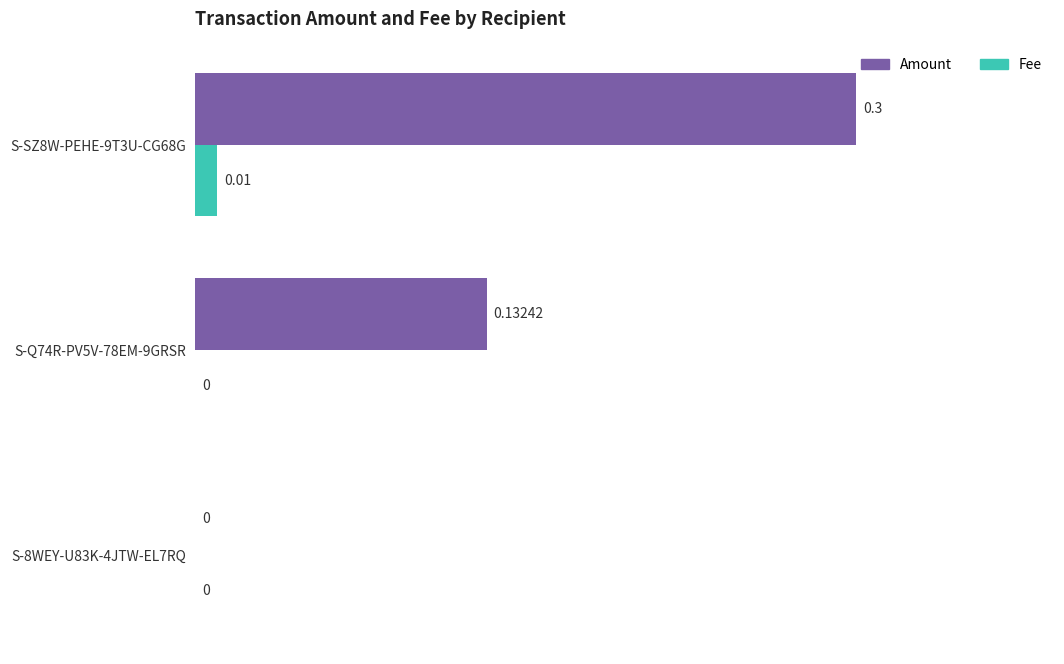

Which series changed the most between S-8WEY-U83K-4JTW-EL7RQ and S-Q74R-PV5V-78EM-9GRSR?

Amount